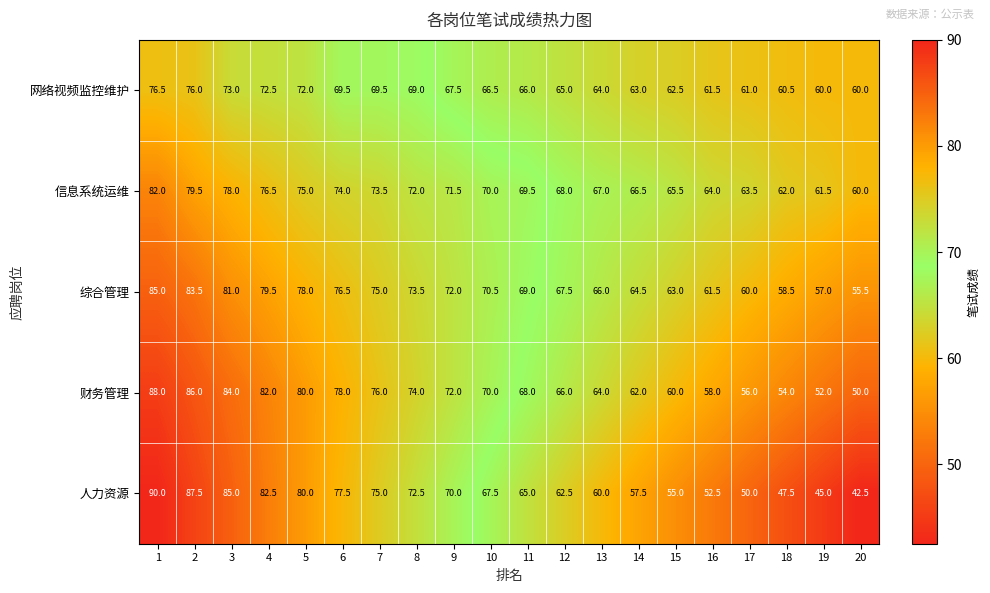

How many categories are shown in the chart?

20